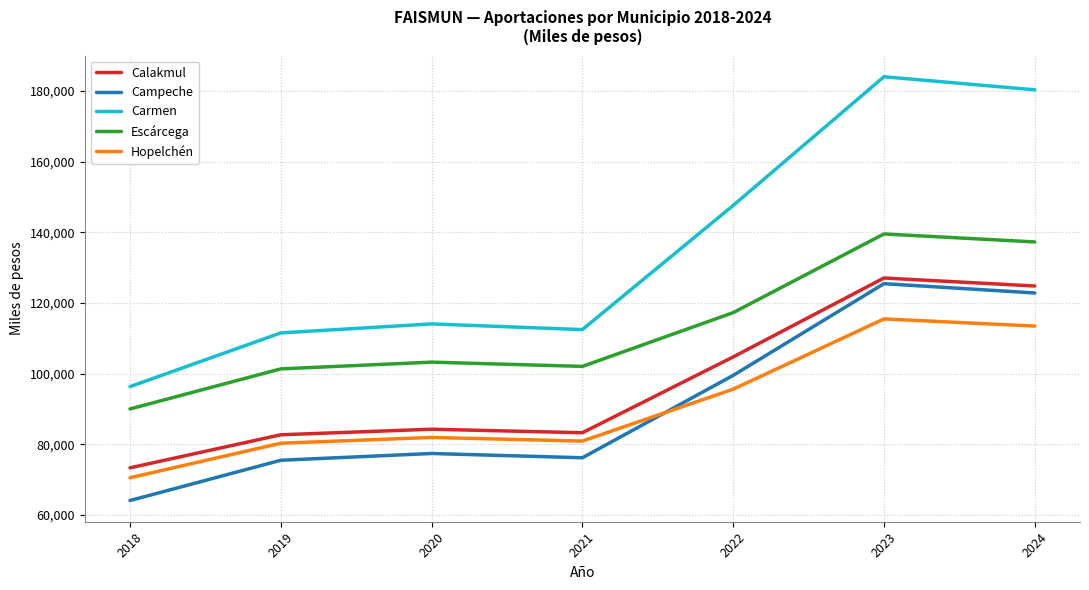

Which series has the widest spread of values?

Carmen